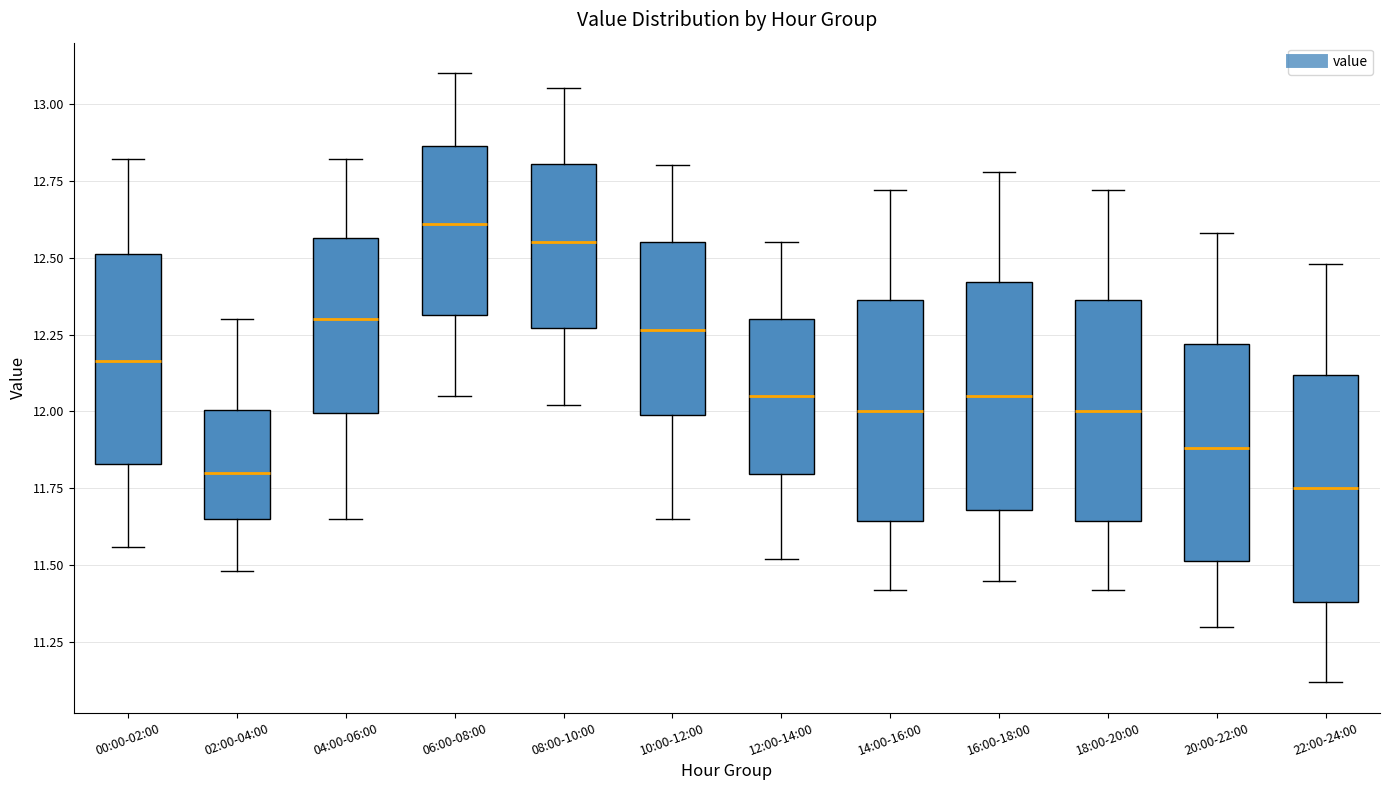

Reading left to right, transcribe this box plot: for each box, give where its median line is, the range the box spans, and where its two whiskers end, as read against the y-axis. The values are not printed on the chart, so give them approximately, as read against the axis.

00:00-02:00: median 12.15, box 11.85 to 12.50, whiskers 11.55 to 12.80
02:00-04:00: median 11.80, box 11.65 to 12.00, whiskers 11.50 to 12.30
04:00-06:00: median 12.30, box 12.00 to 12.55, whiskers 11.65 to 12.80
06:00-08:00: median 12.60, box 12.30 to 12.85, whiskers 12.05 to 13.10
08:00-10:00: median 12.55, box 12.25 to 12.80, whiskers 12.00 to 13.05
10:00-12:00: median 12.25, box 12.00 to 12.55, whiskers 11.65 to 12.80
12:00-14:00: median 12.05, box 11.80 to 12.30, whiskers 11.50 to 12.55
14:00-16:00: median 12.00, box 11.65 to 12.35, whiskers 11.40 to 12.70
16:00-18:00: median 12.05, box 11.70 to 12.40, whiskers 11.45 to 12.80
18:00-20:00: median 12.00, box 11.65 to 12.35, whiskers 11.40 to 12.70
20:00-22:00: median 11.90, box 11.50 to 12.20, whiskers 11.30 to 12.60
22:00-24:00: median 11.75, box 11.40 to 12.10, whiskers 11.10 to 12.50